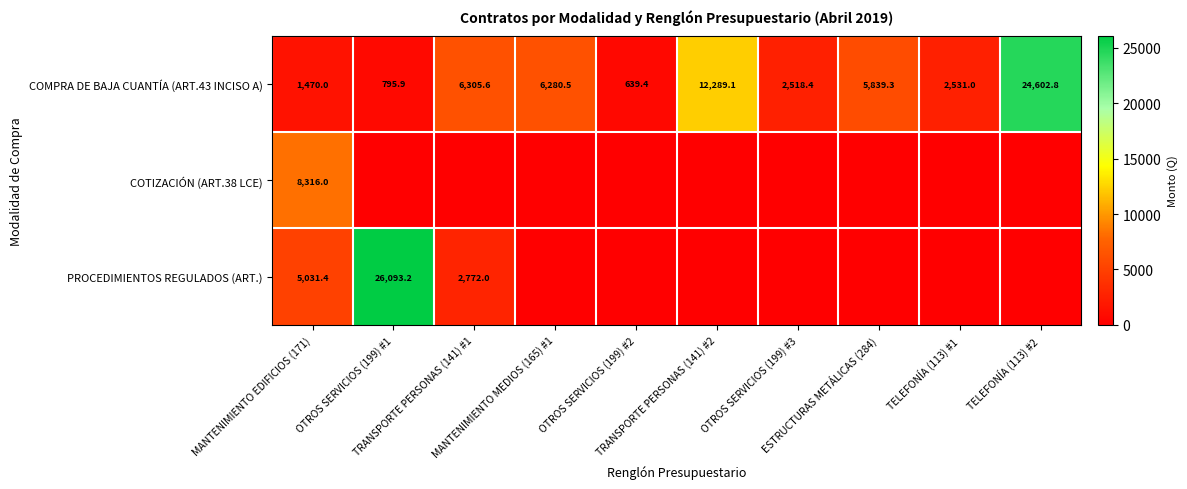

What is the difference between the maximum and second lowest values in the COMPRA DE BAJA CUANTÍA (ART.43 INCISO A) series?

23806.9